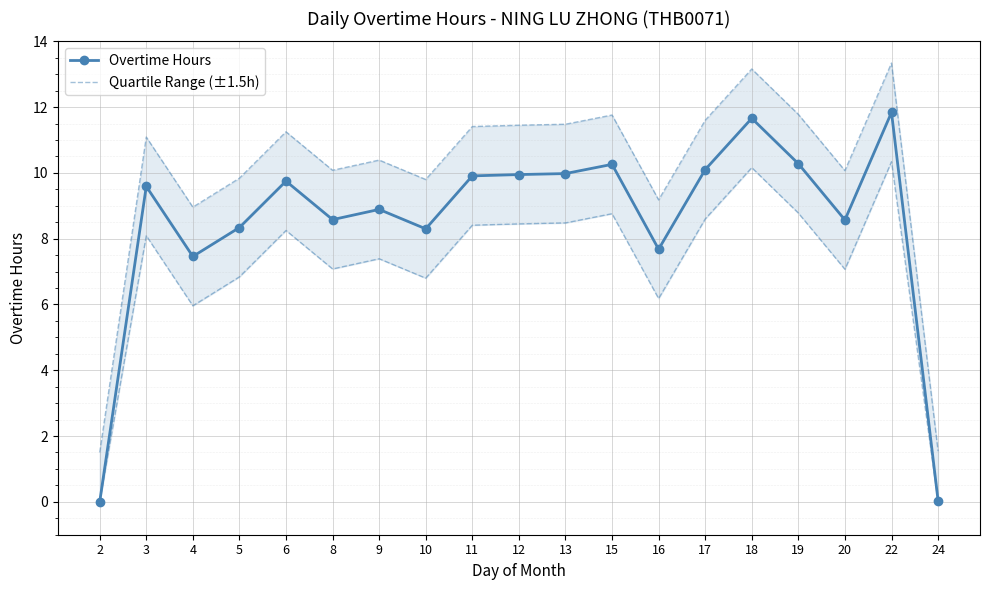

Which series has the widest spread of values?

Overtime Hours